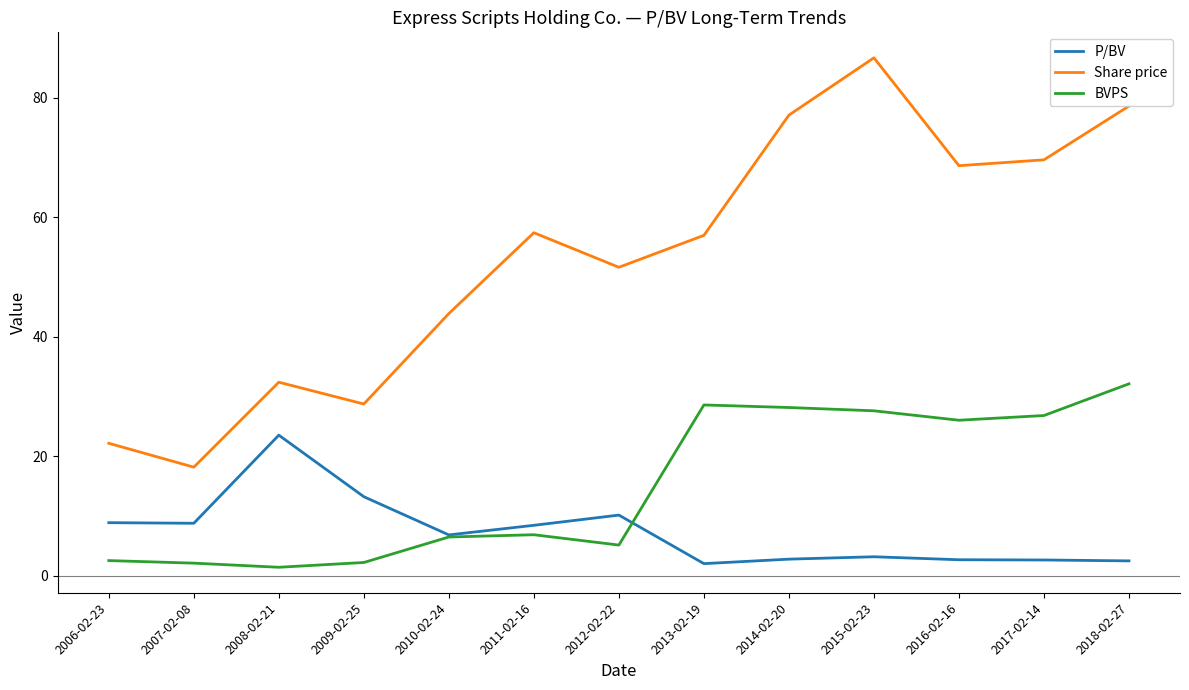

Read the Share price value at 2018-02-27.

78.6